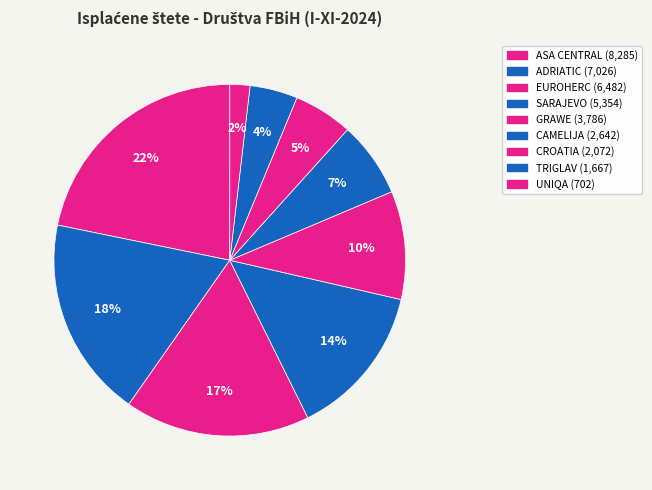

Which slice is the largest?

ASA CENTRAL